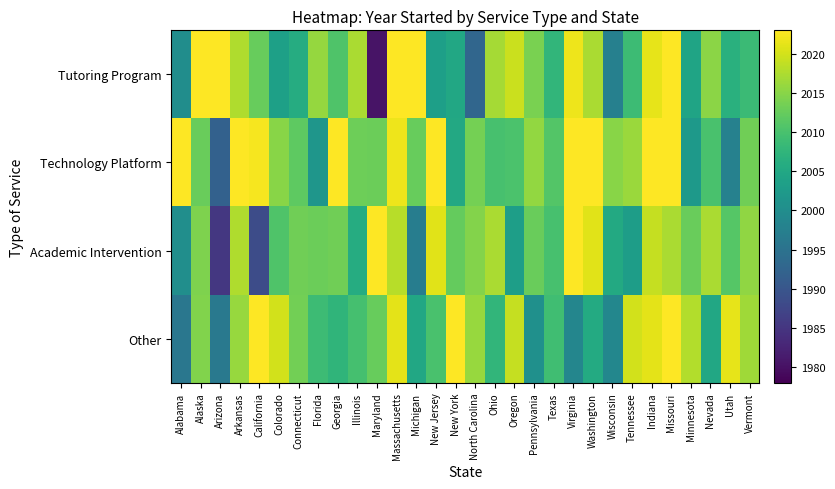

Which series has the largest total across all categories?

Technology Platform